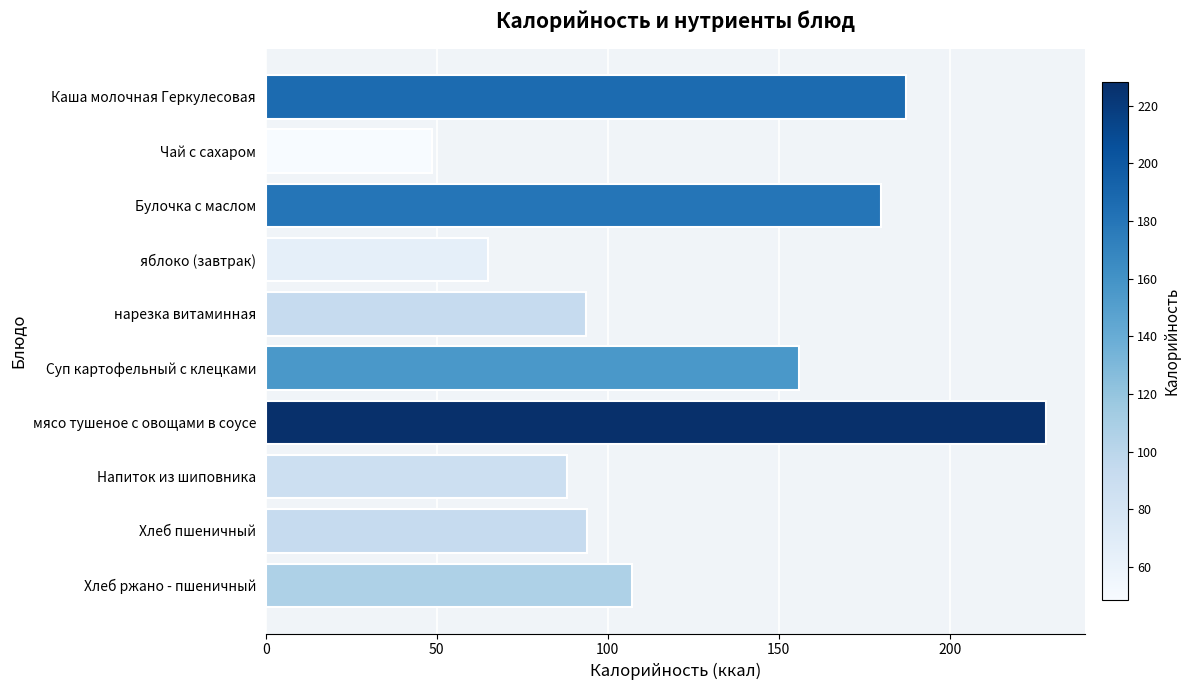

What is the ratio of the value at Напиток из шиповника to the value at Суп картофельный с клецками?

0.6